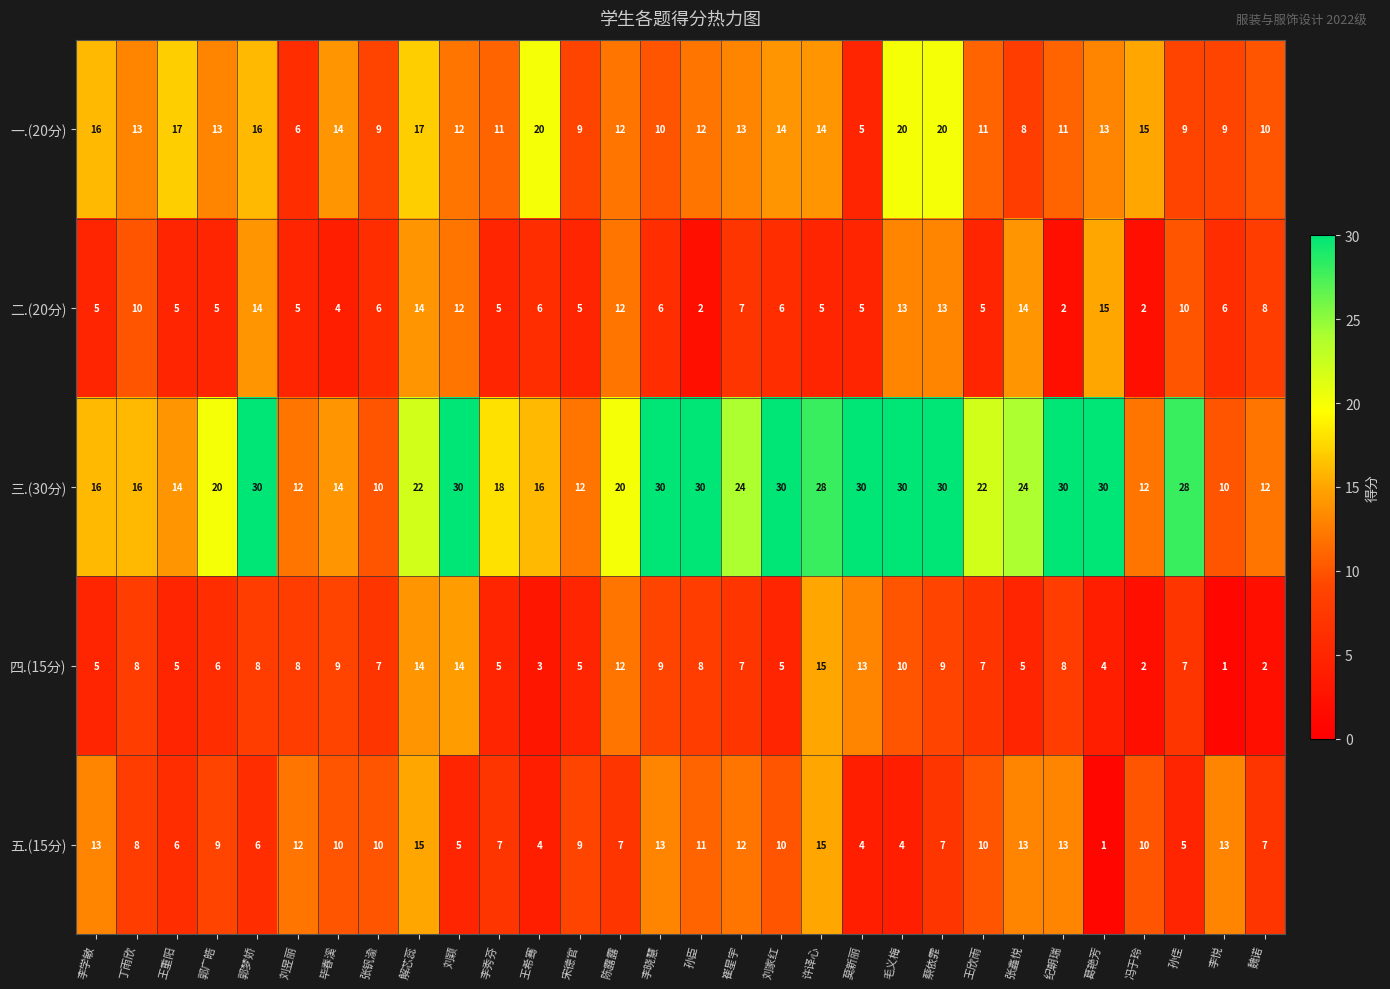

At which label does 五.(15分) reach its minimum?

葛艳芳